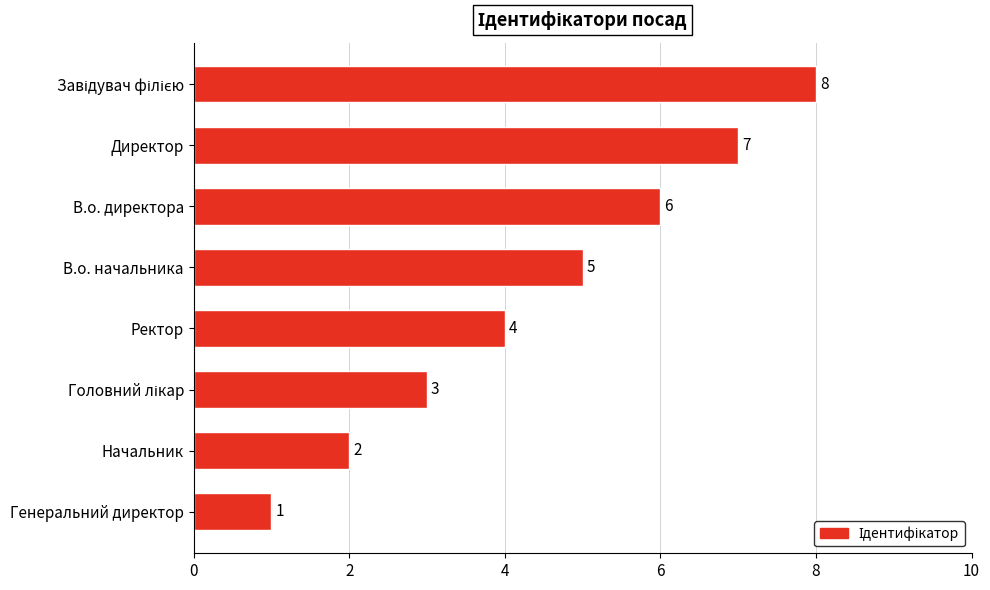

True or false: the data shows 8 at В.о. начальника.

False